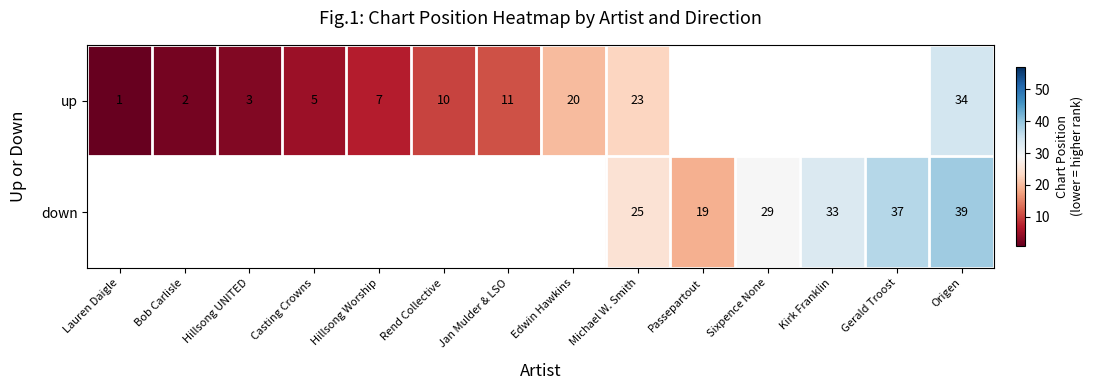

Which label corresponds to the largest value in the chart?

Origen